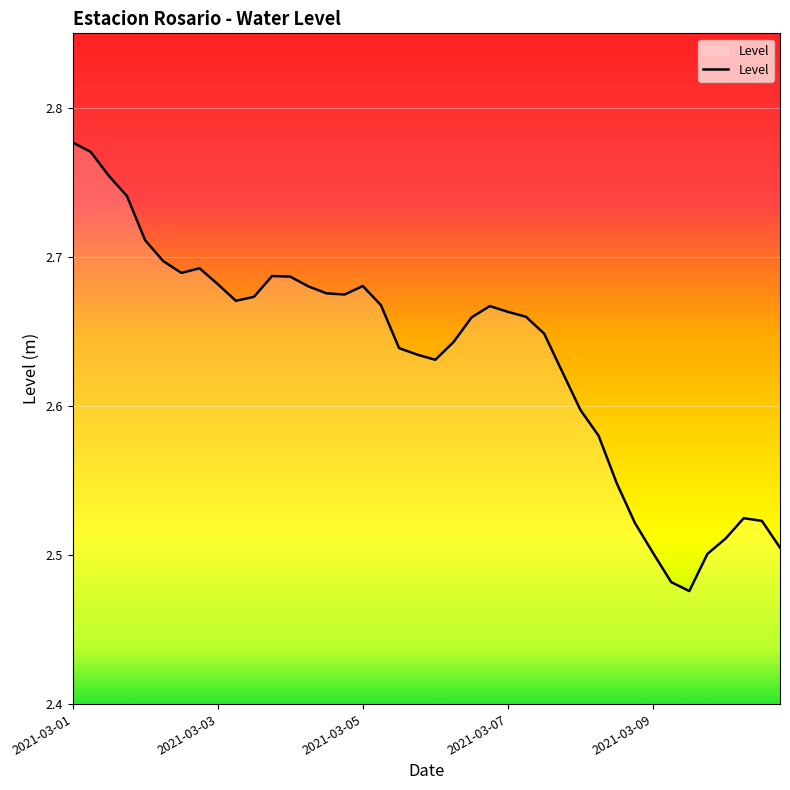

Count the values in the range 2 to 3.

40